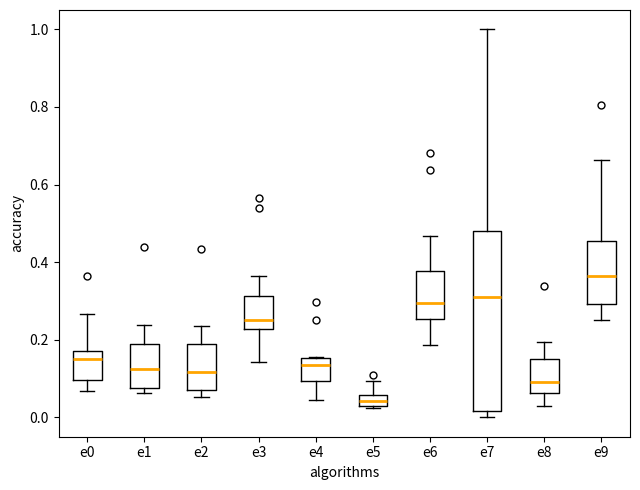

Which box's median line is the lowest?

e5